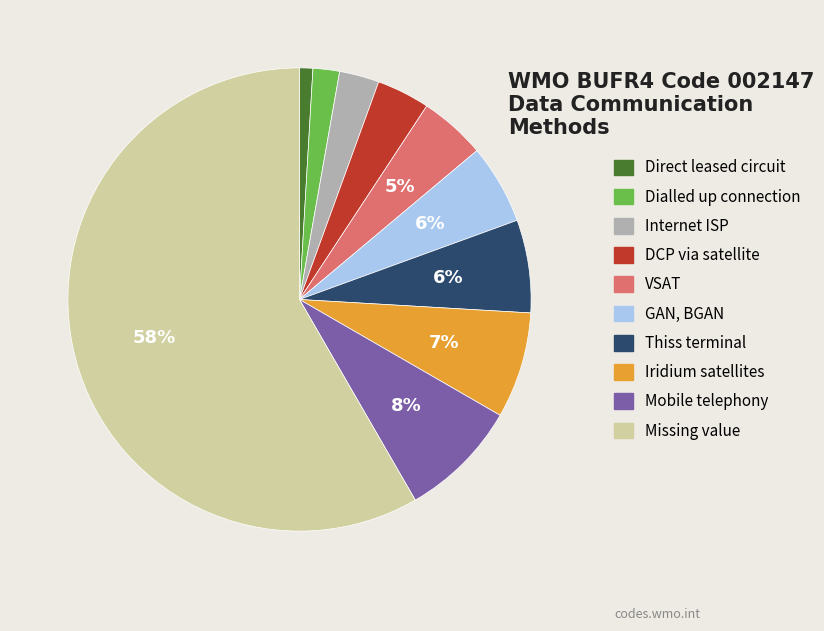

To the nearest percent, what portion does Dialled up connection represent?

2%